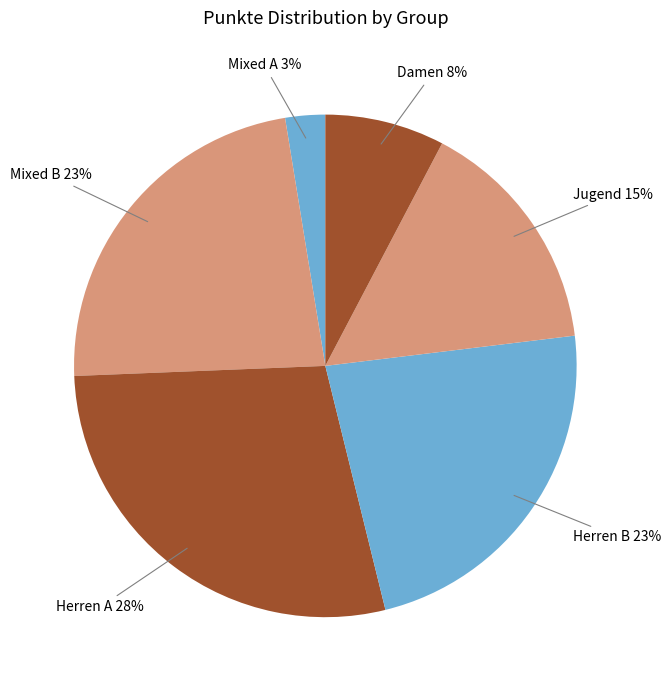

Which category has the smallest portion of the pie?

Mixed A